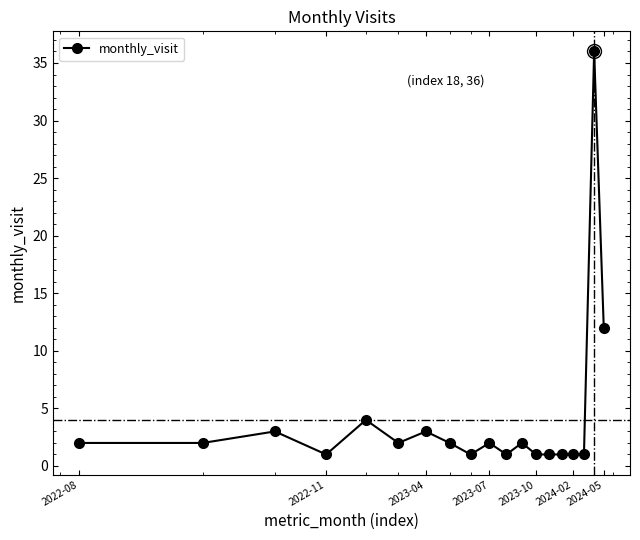

True or false: the data has more than 0 interior local peaks.

True